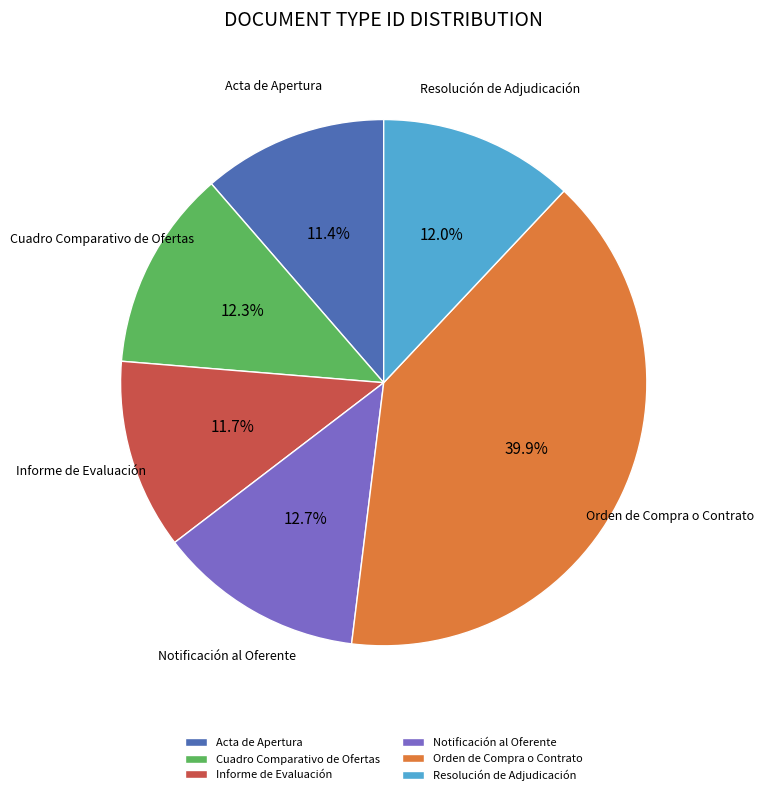

What is the ratio of the value at Notificación al Oferente to the value at Acta de Apertura?

1.1